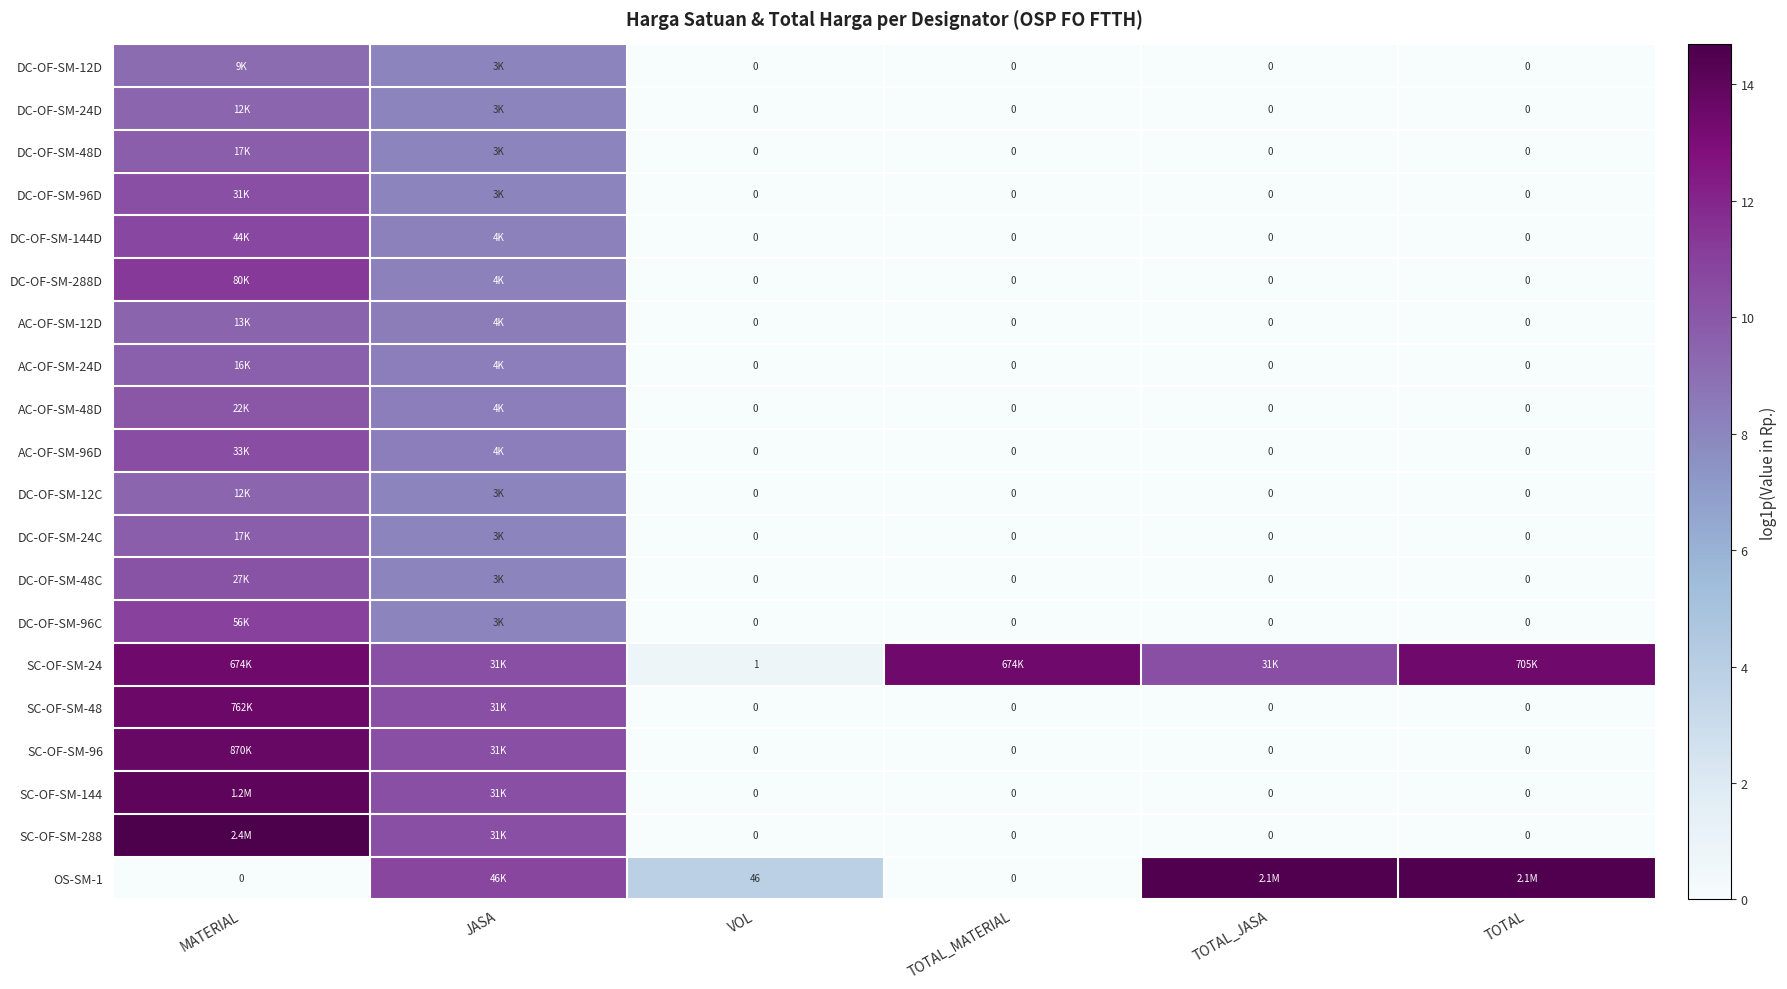

Which category has the lowest value in the DC-OF-SM-96C series?

VOL